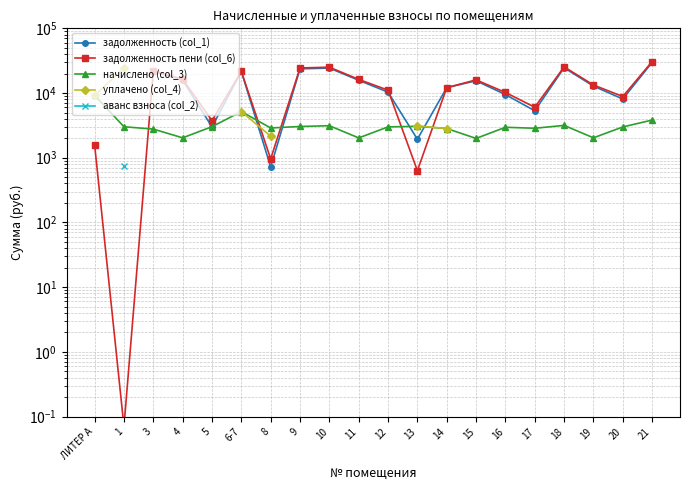

At which category does начислено (col_3) reach its first local valley?

4